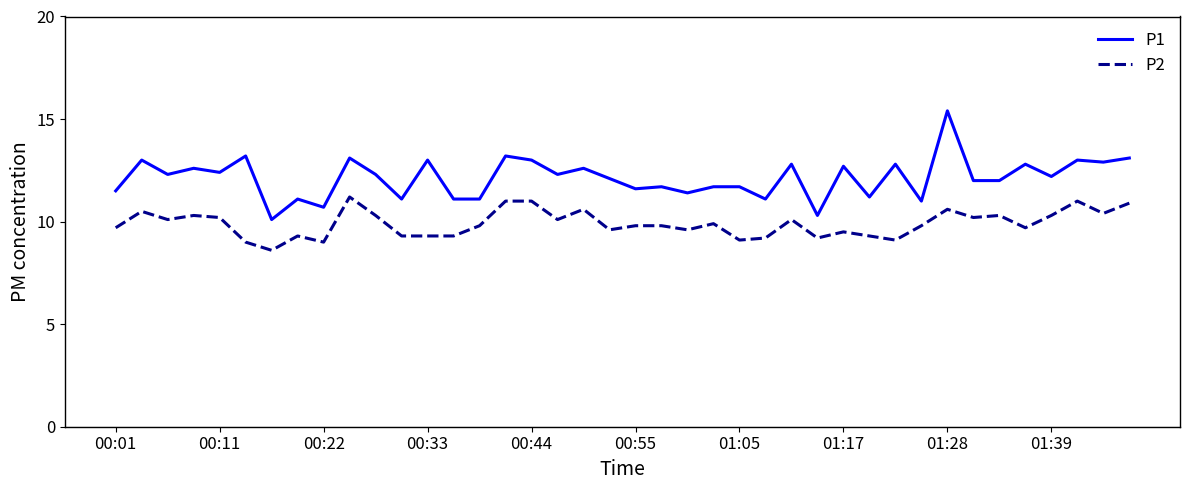

Does the chart have visible grid lines?

No